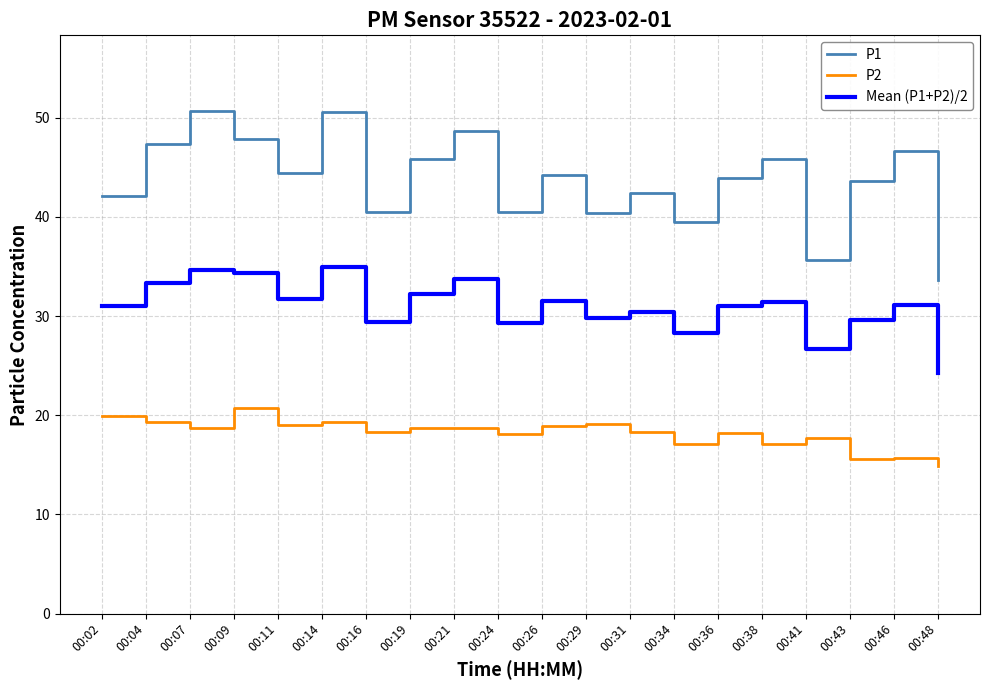

True or false: P2 and P1 cross at least once.

False